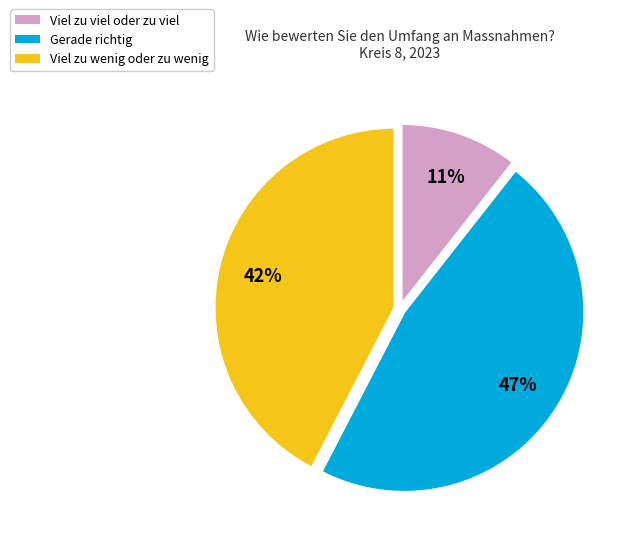

What is the ratio of the value at Viel zu viel oder zu viel to the value at Gerade richtig?

0.2